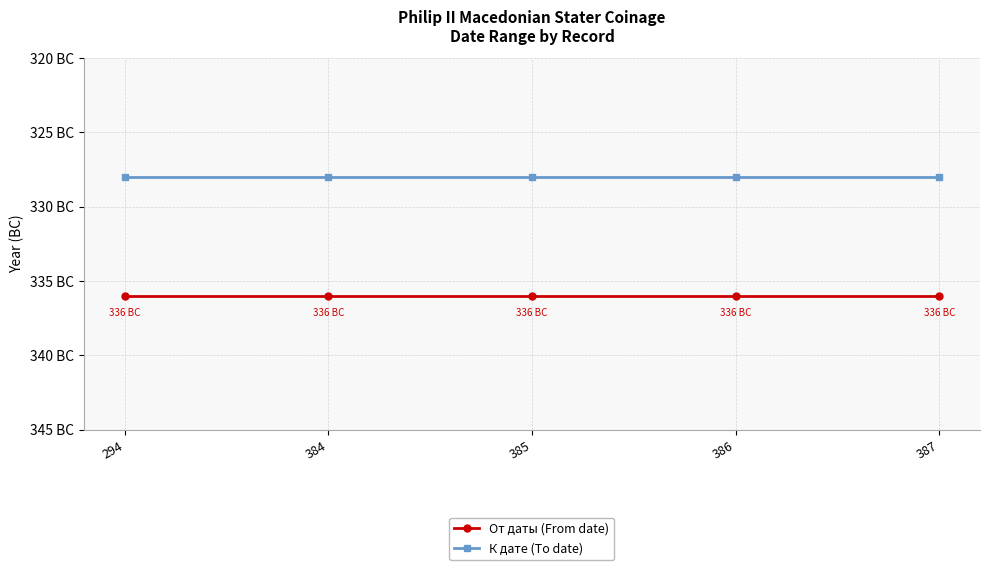

What is the difference between the highest and lowest values at 386?

8